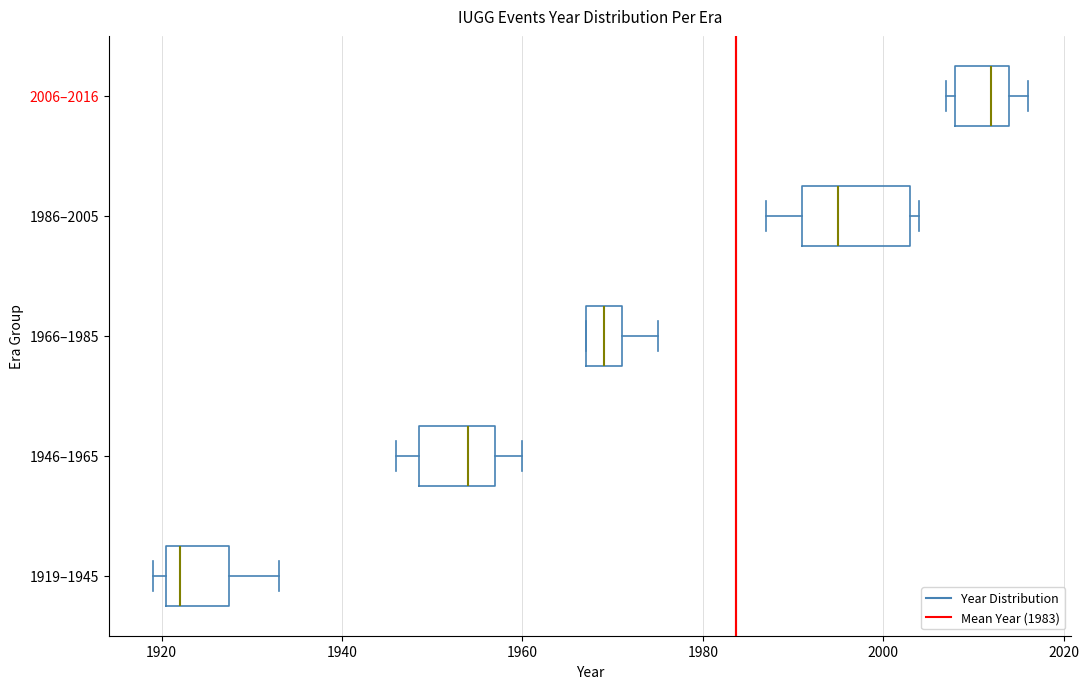

Reading bottom to top, transcribe this box plot: for each box, give where its median line is, the range the box spans, and where its two whiskers end, as read against the x-axis. The values are not printed on the chart, so give them approximately, as read against the axis.

1919–1945: median 1922, box 1920 to 1928, whiskers 1920 (just left of the box's left edge) to 1934
1946–1965: median 1954, box 1948 to 1958, whiskers 1946 to 1960
1966–1985: median 1970, box 1968 to 1972, whiskers 1968 to 1976
1986–2005: median 1996, box 1992 to 2004, whiskers 1988 to 2004 (just right of the box's right edge)
2006–2016: median 2012, box 2008 to 2014, whiskers 2008 (just left of the box's left edge) to 2016